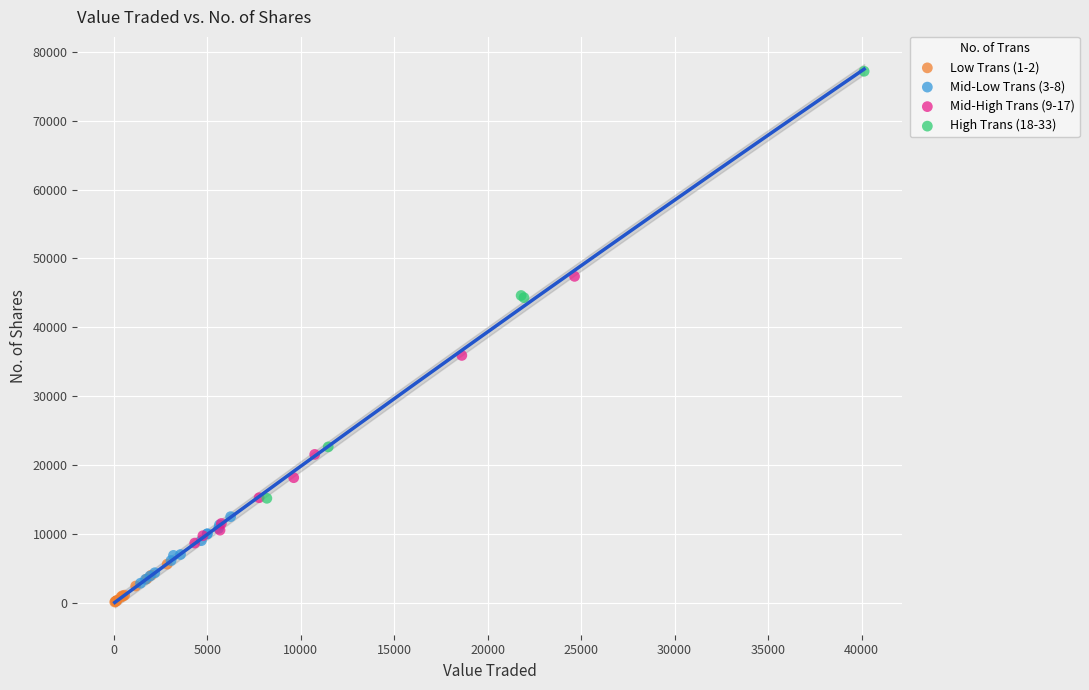

Which series has the largest Y range (max minus min)?

High Trans (18-33)